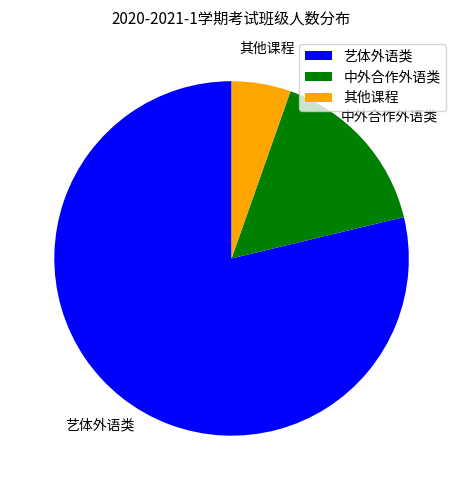

Is there a majority slice in this chart?

Yes